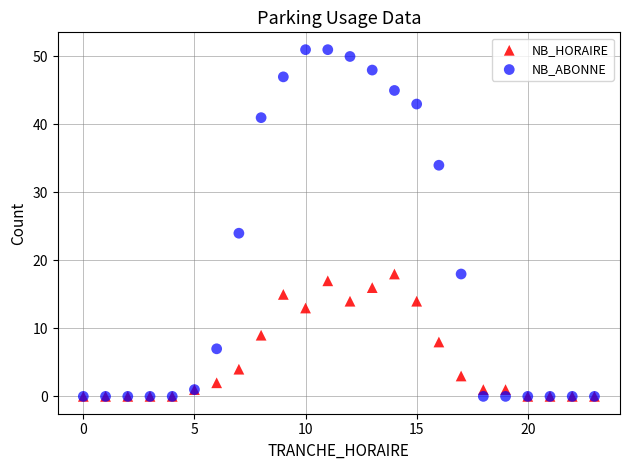

Which series reaches the maximum Y coordinate?

NB_ABONNE